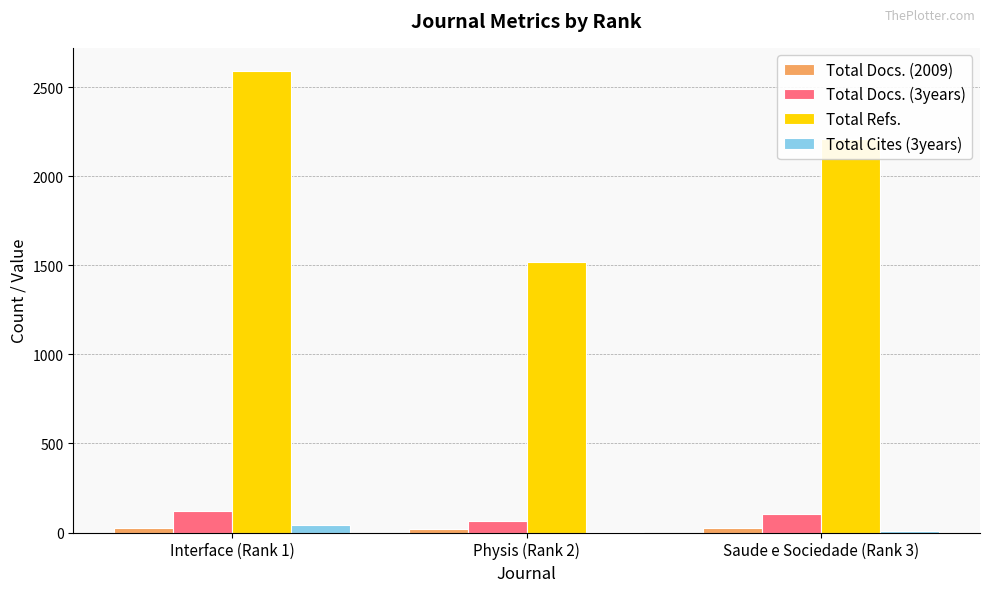

How many groups of bars are there?

3